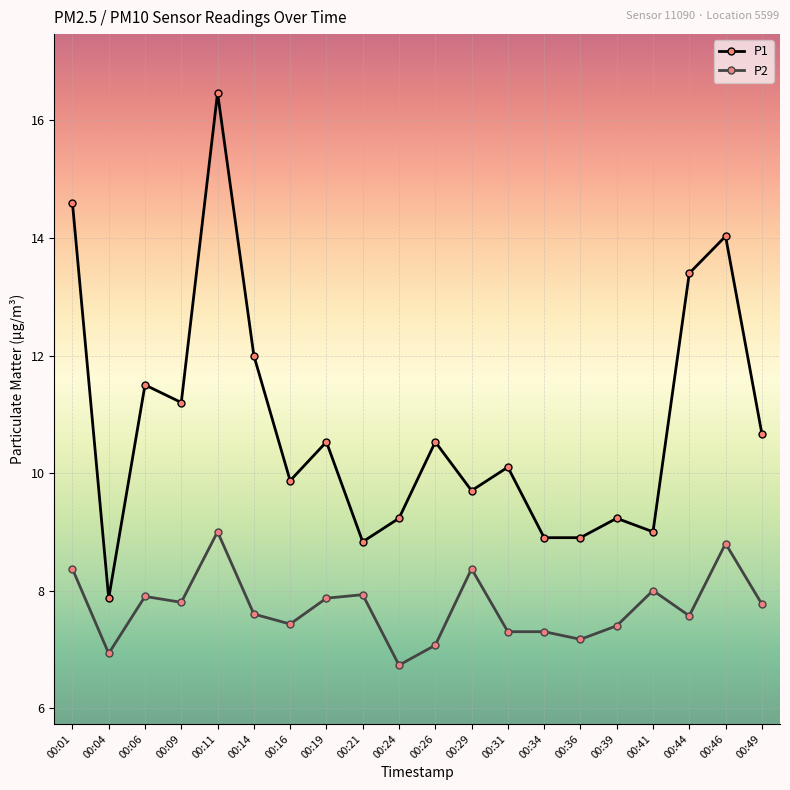

At which label does P1 first exceed 10?

00:01